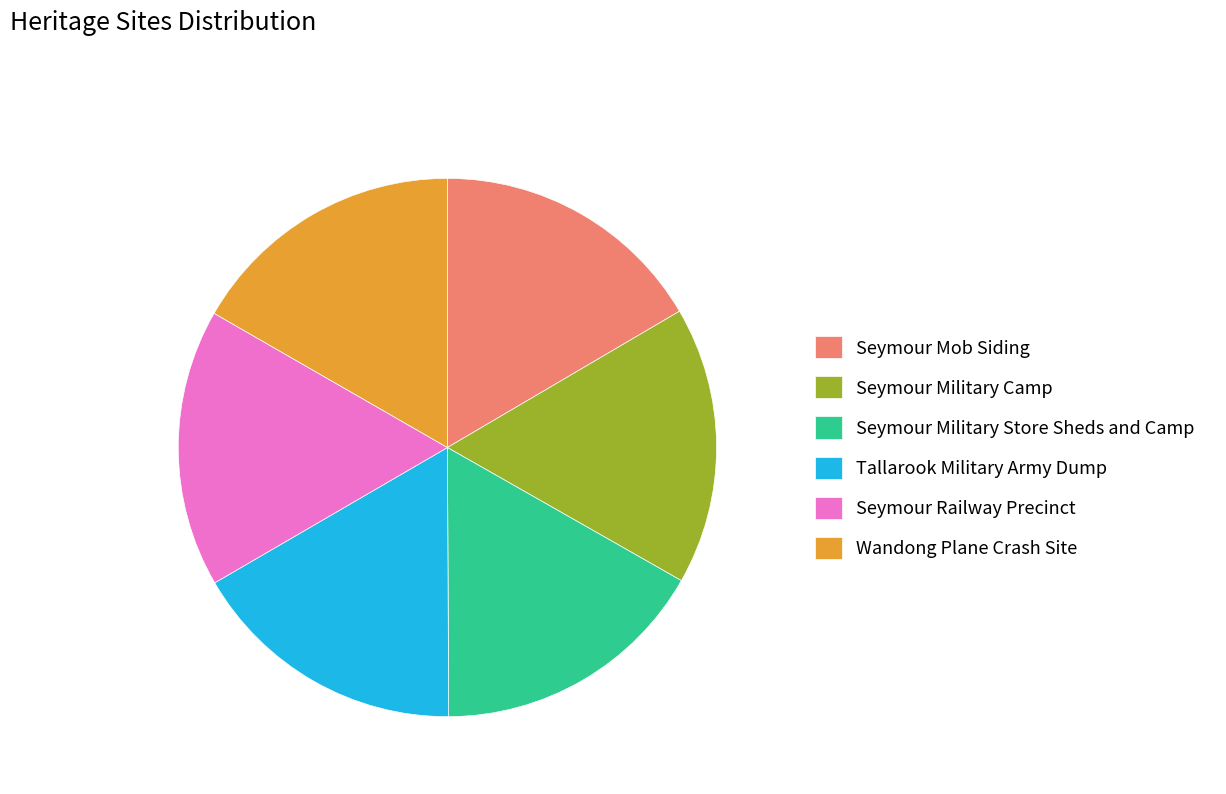

Is it true that Seymour Railway Precinct is 24% of the pie?

False